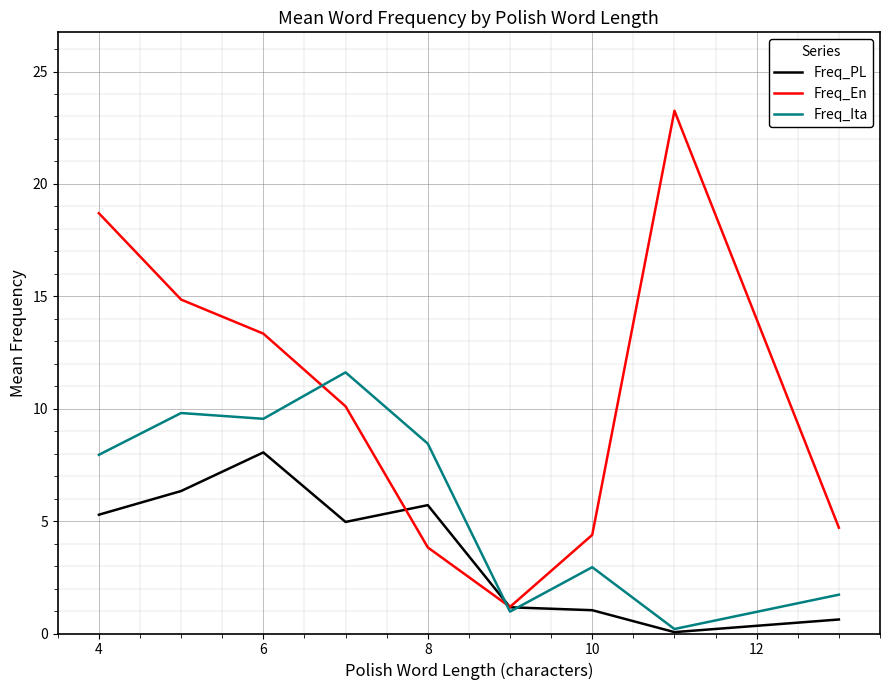

Which series has the largest total across all categories?

Freq_En